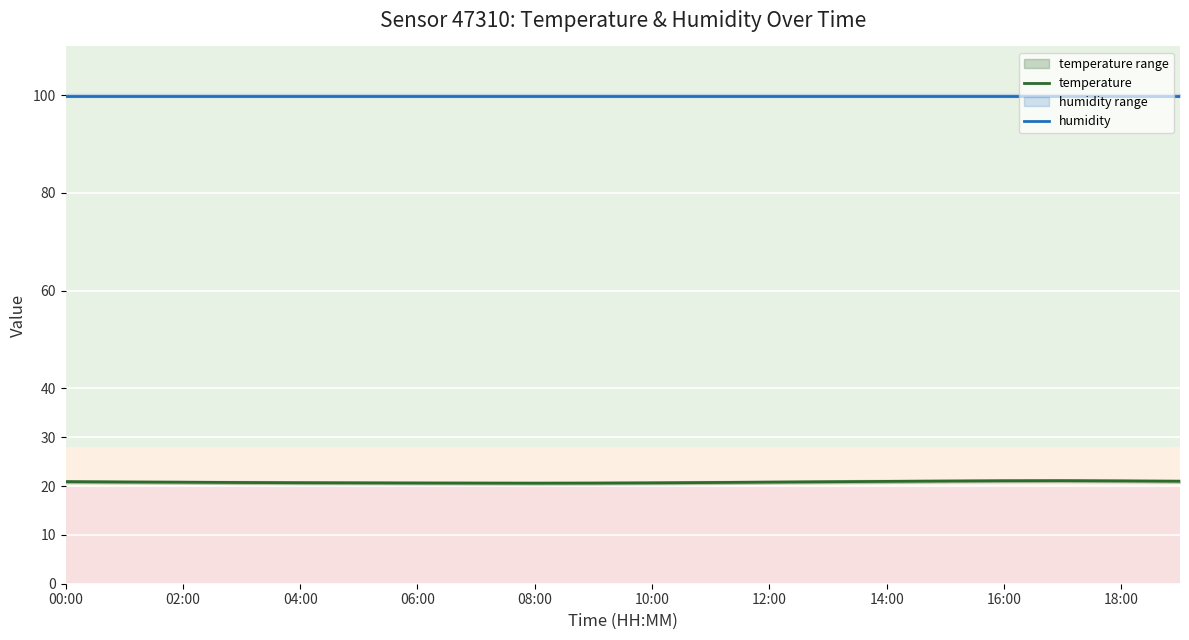

Rank the series by their average value, from highest to lowest.

humidity, temperature